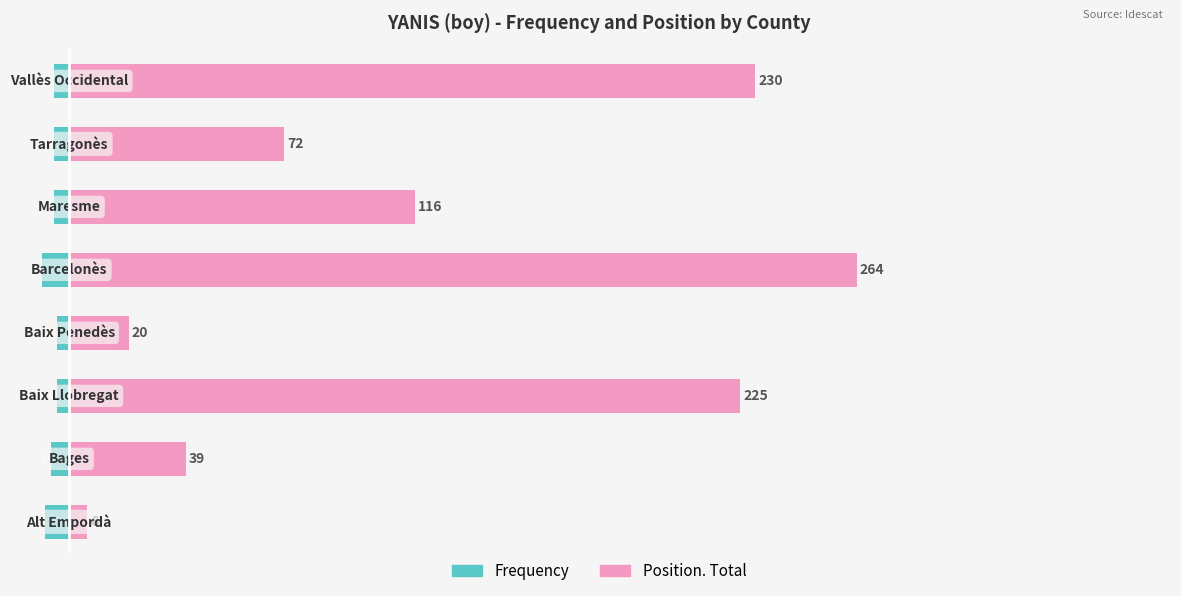

How many bars are there in each group?

2